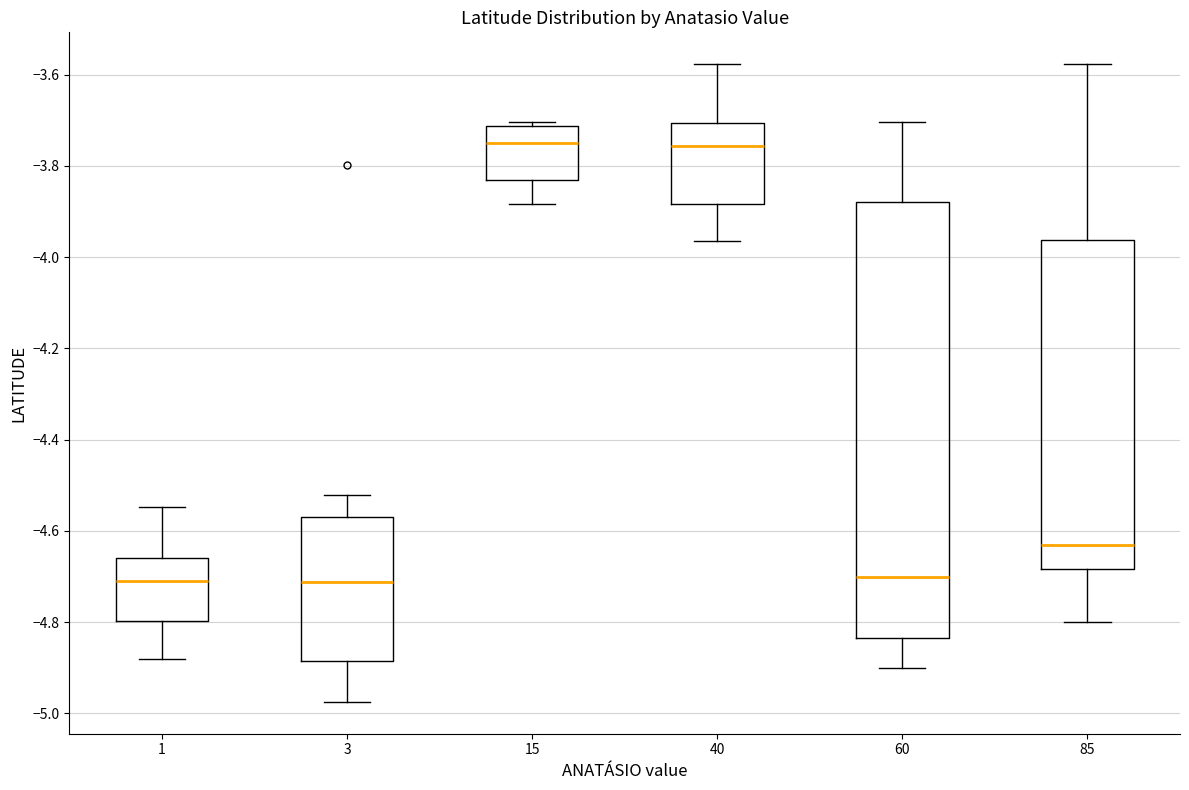

Reading left to right, read every box against the y-axis: the position of its median line, the range the box covers, and the ends of its whiskers. The values are not printed on the chart, so give them approximately, as read against the axis.

1: median -4.70, box -4.80 to -4.66, whiskers -4.88 to -4.54
3: median -4.72, box -4.88 to -4.56, whiskers -4.98 to -4.52
15: median -3.74, box -3.84 to -3.72, whiskers -3.88 to -3.70
40: median -3.76, box -3.88 to -3.70, whiskers -3.96 to -3.58
60: median -4.70, box -4.84 to -3.88, whiskers -4.90 to -3.70
85: median -4.64, box -4.68 to -3.96, whiskers -4.80 to -3.58